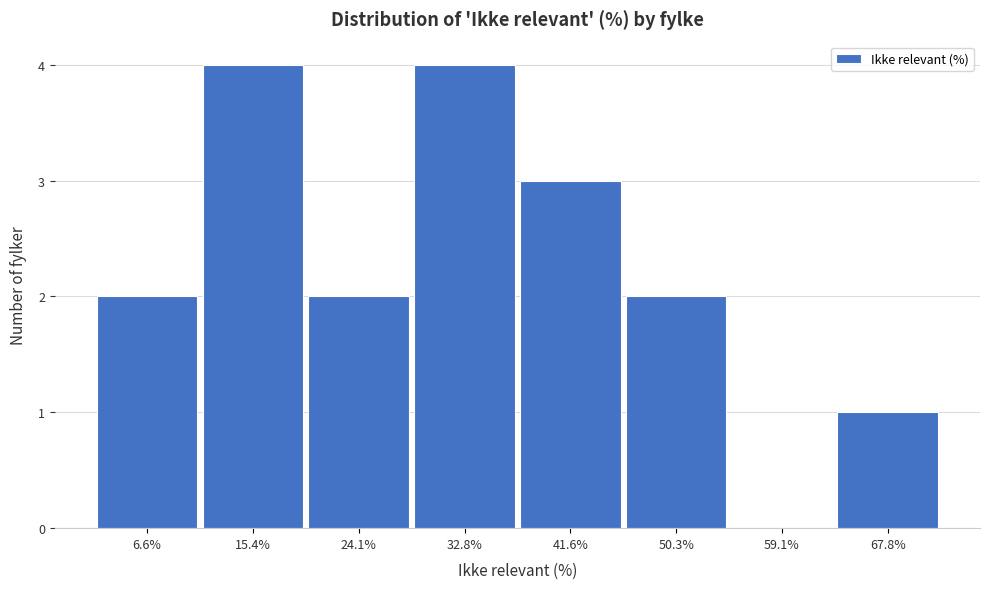

How tall is the bar that spans 46 to 55 on the x-axis? Neither the bar edges nor the heights are printed on the chart, so give them approximately, as read against the axes.

2